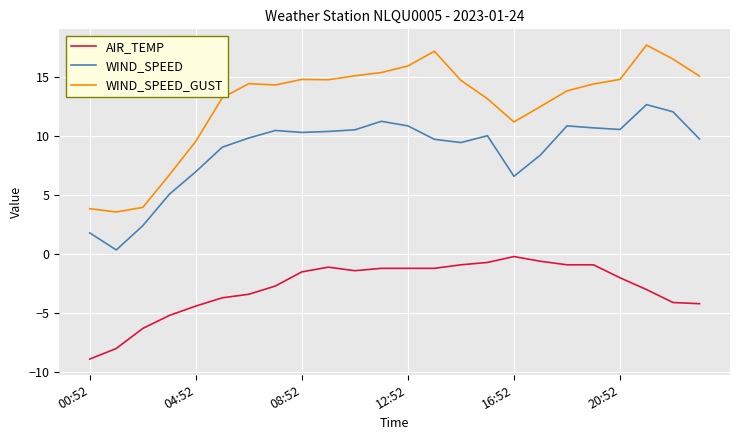

List the series in order of their peak value, lowest first.

AIR_TEMP, WIND_SPEED, WIND_SPEED_GUST